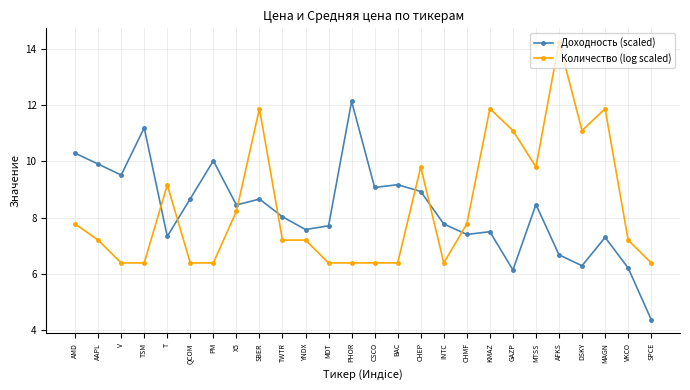

Is it true that Доходность (scaled) equals 4.2 at PHOR?

False